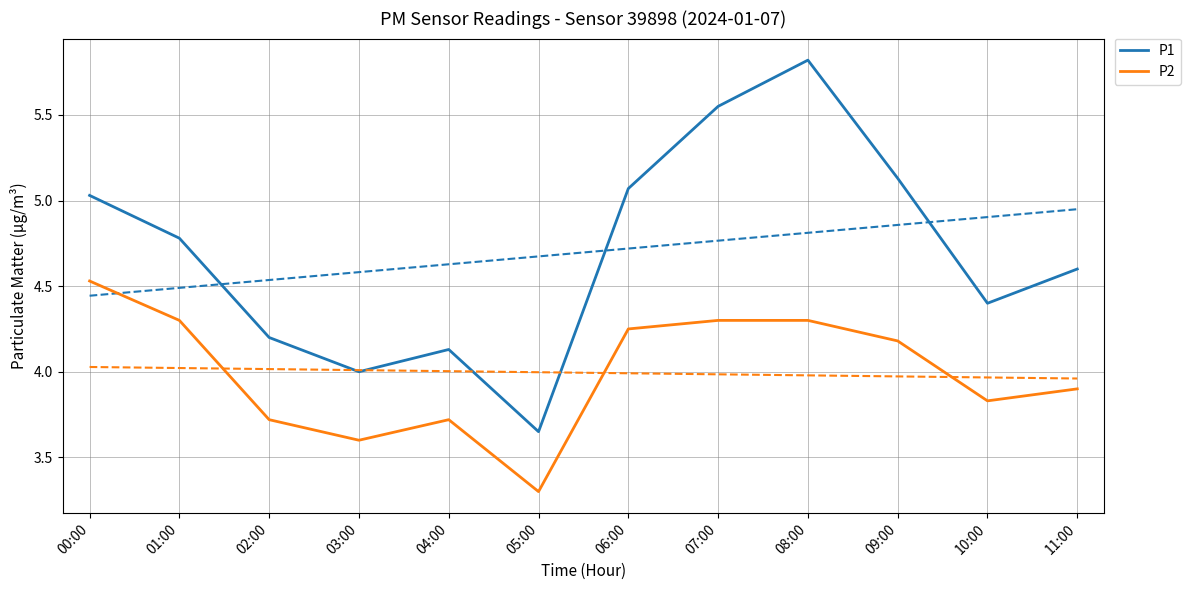

What are all the series names shown in the legend?

P1, P2